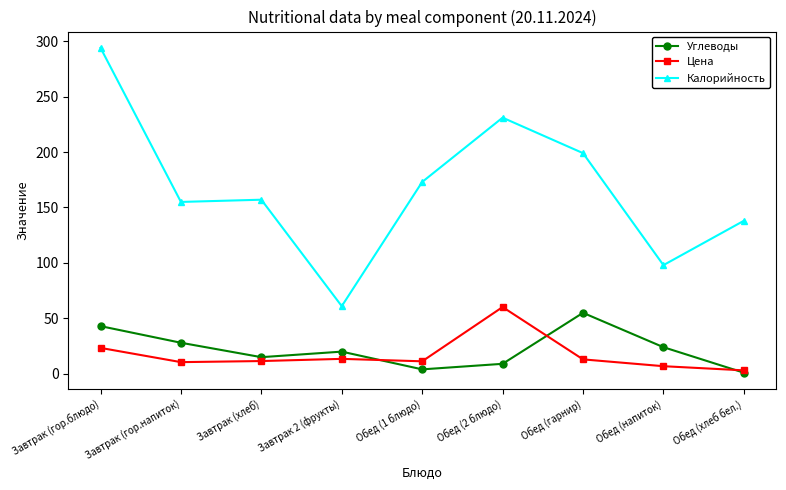

Where is Цена nearest to the value 31?

Завтрак (гор.блюдо)